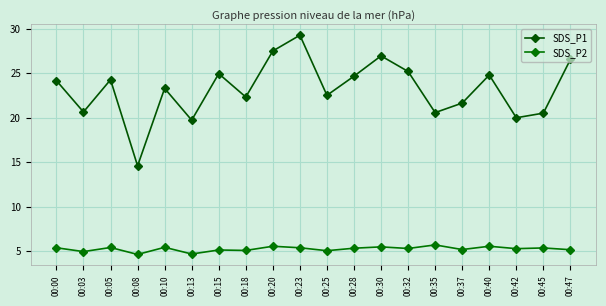

What is the value of the SDS_P1 point at the 5th from the left?

23.3